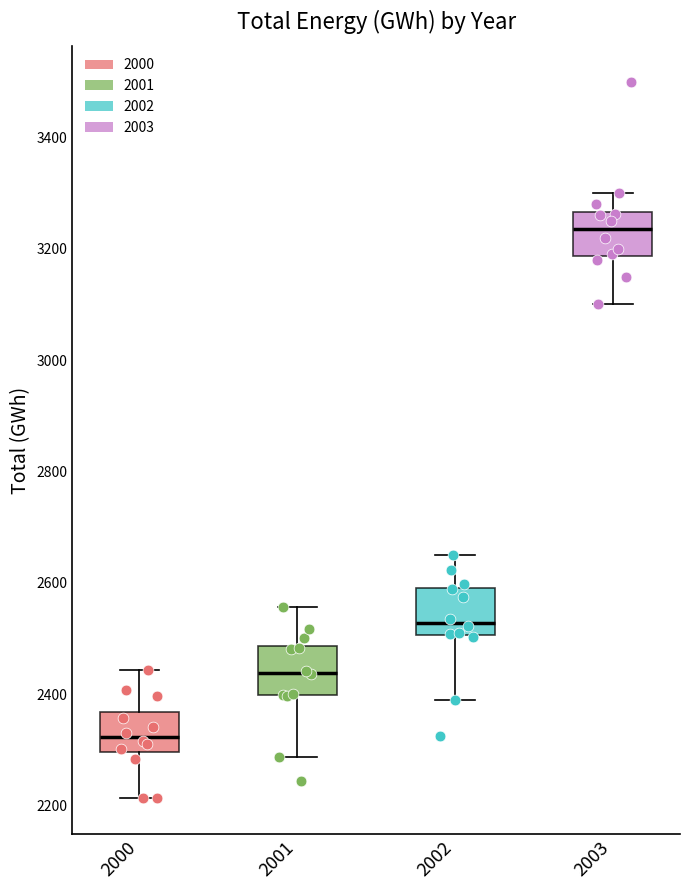

Where does the upper whisker of the box at x = 2002 end on the y-axis? The values are not printed on the chart, so give them approximately, as read against the axis.

2660